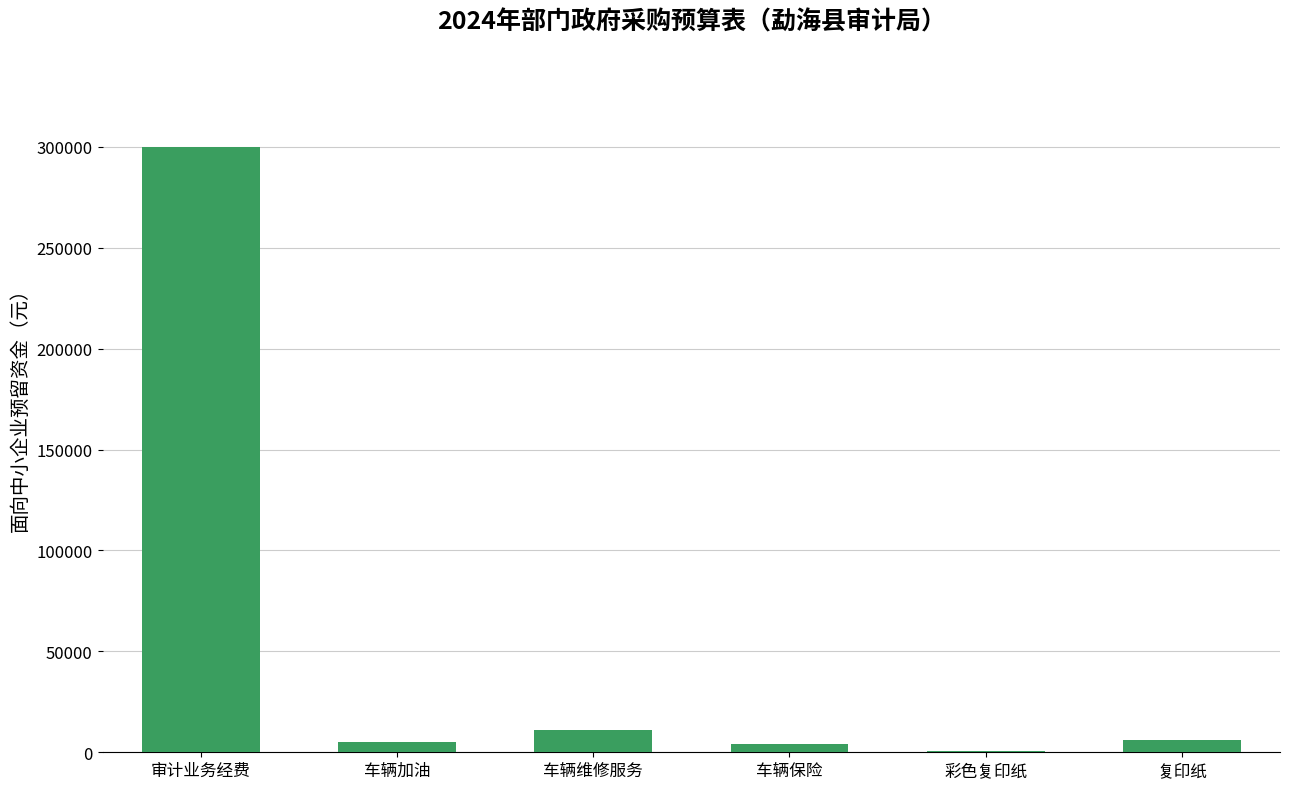

What is the ratio of the value at 车辆加油 to the value at 彩色复印纸?

10.0